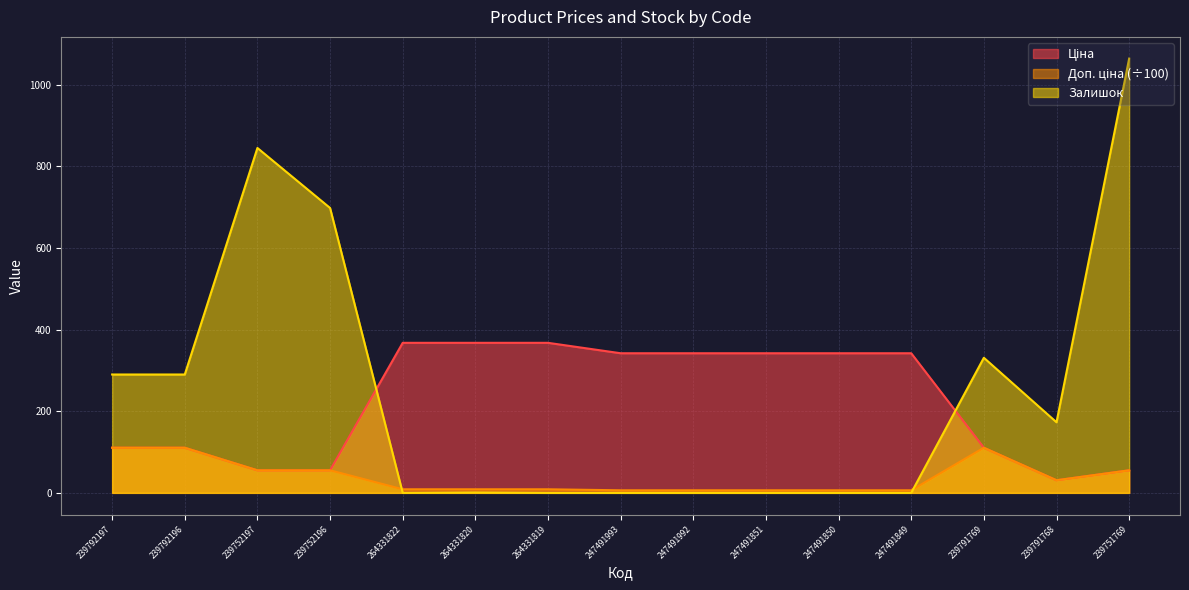

What is the value of the Залишок point at the 3rd from the left?

845.0